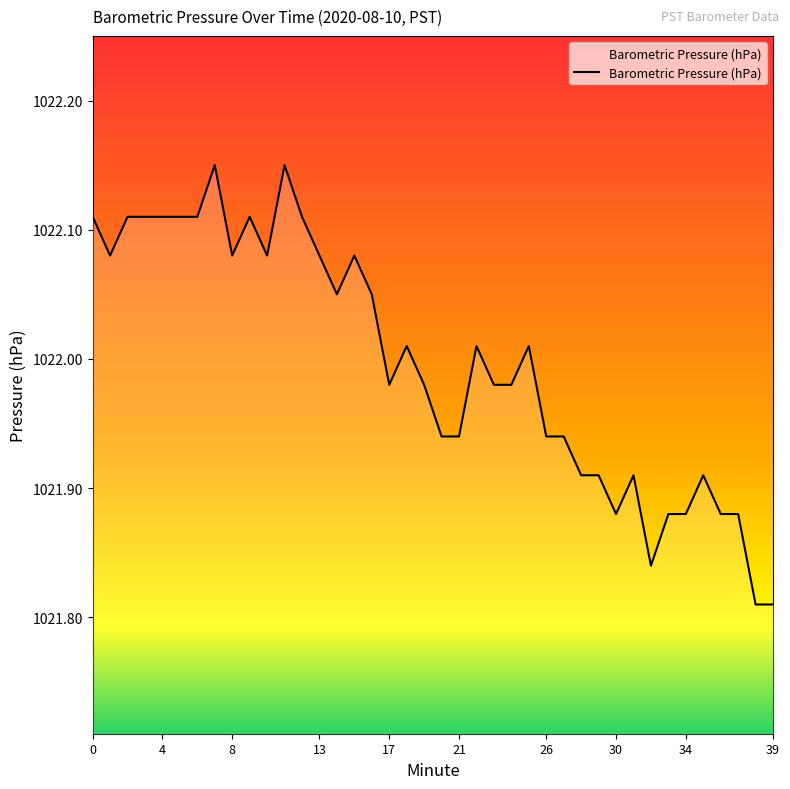

What is the value of the 30th point from the left?

1021.9